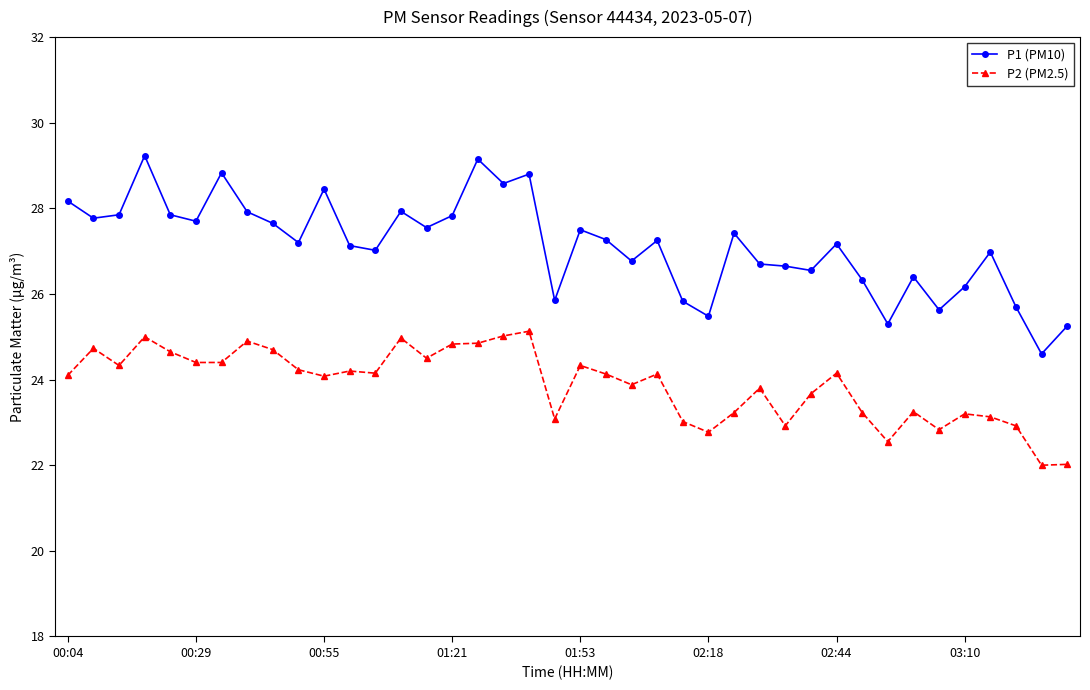

List the series in order of their overall mean, lowest first.

P2 (PM2.5), P1 (PM10)